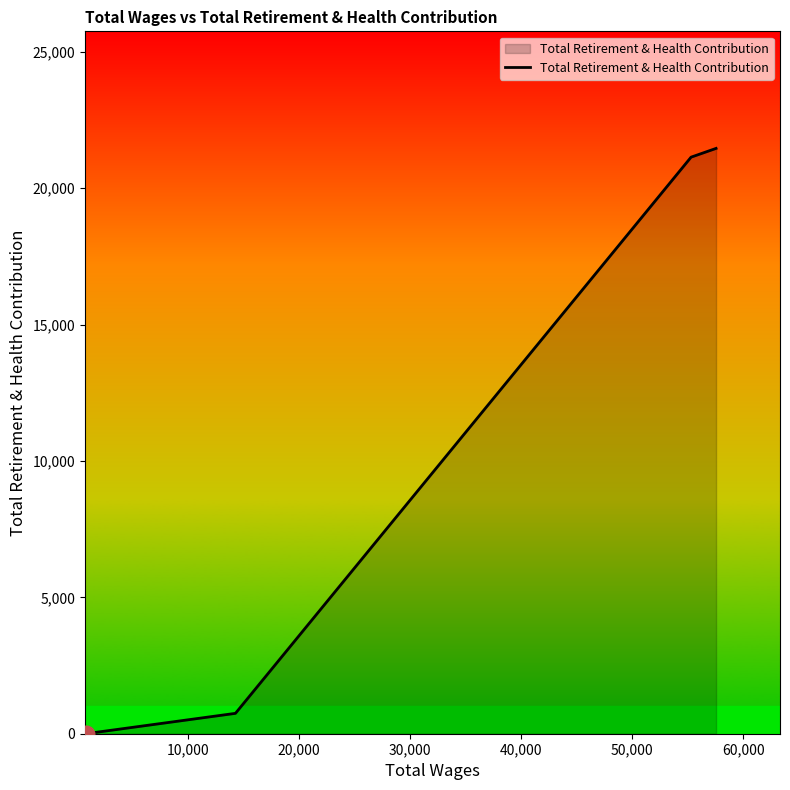

How many lines are shown in the chart?

1